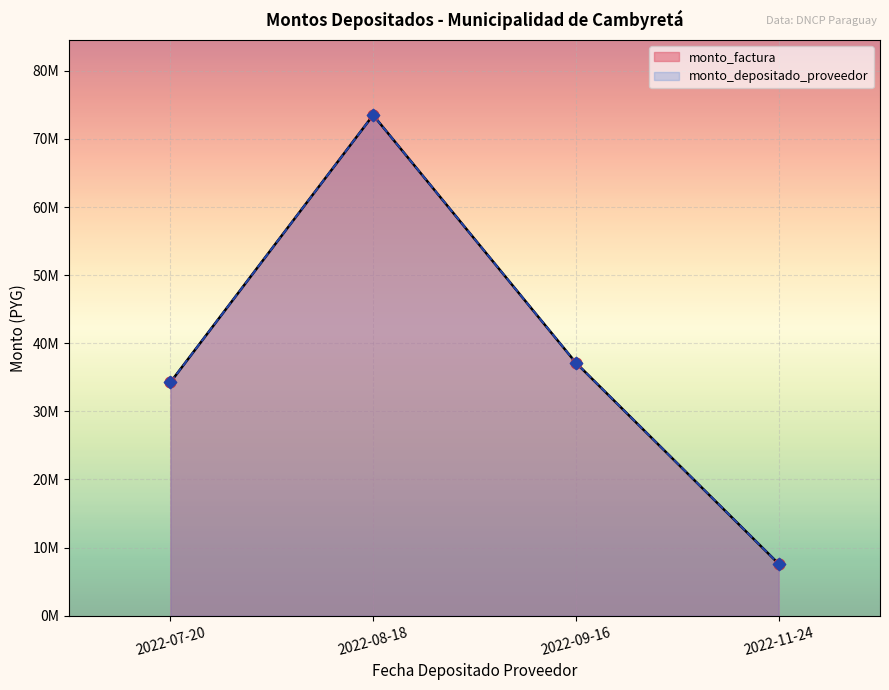

At how many categories does at least one series exceed 56850559?

1